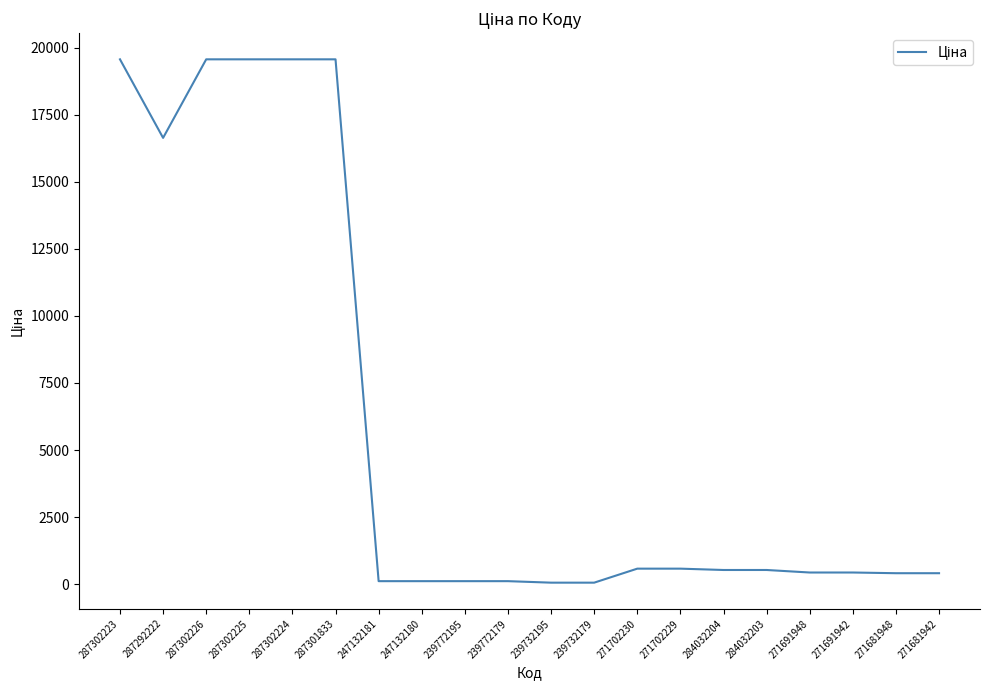

Between 287302226 and 271691942, which is larger?

287302226